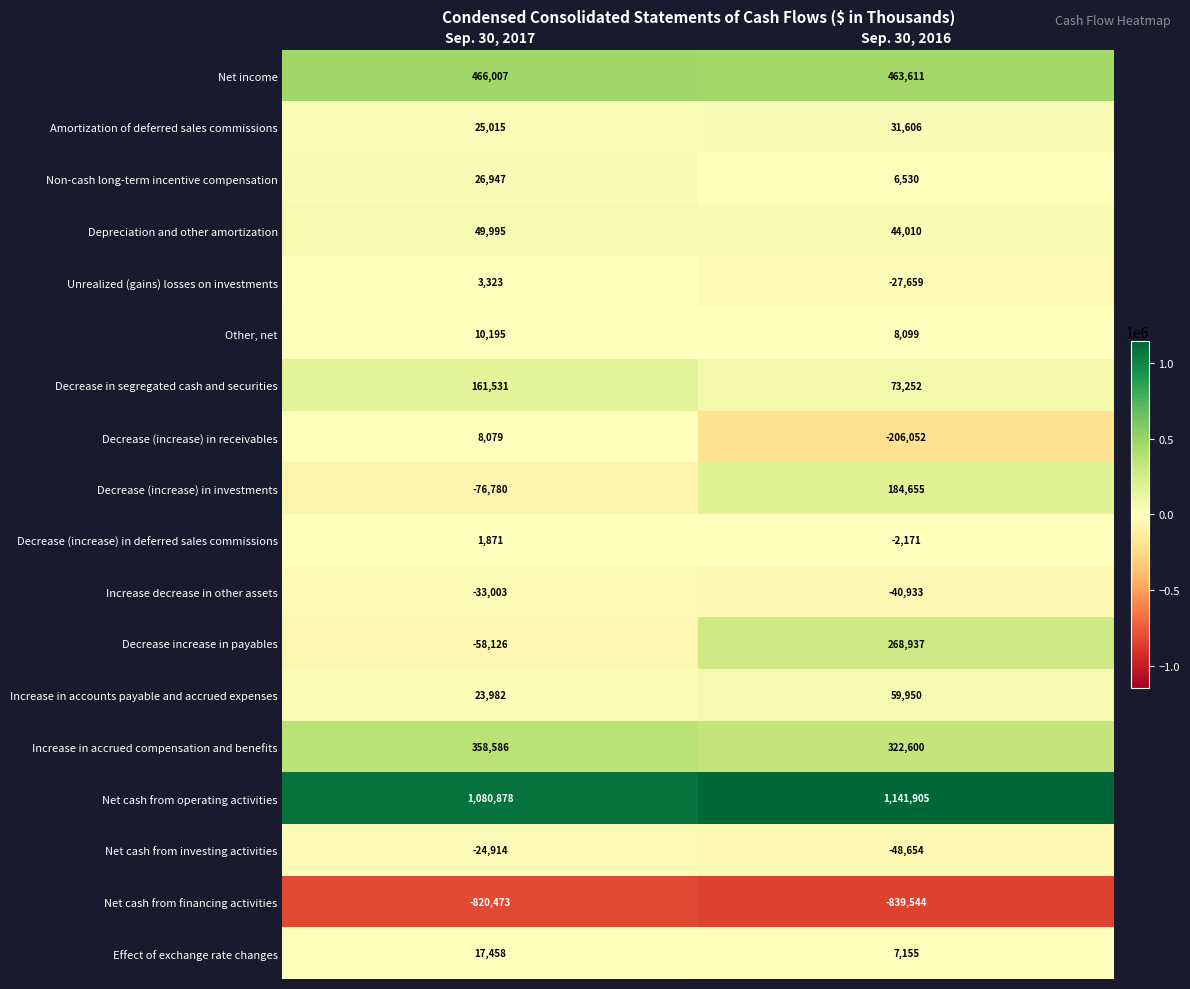

The value of Net cash from operating activities at Sep. 30, 2016 is 1141905. True or false?

True